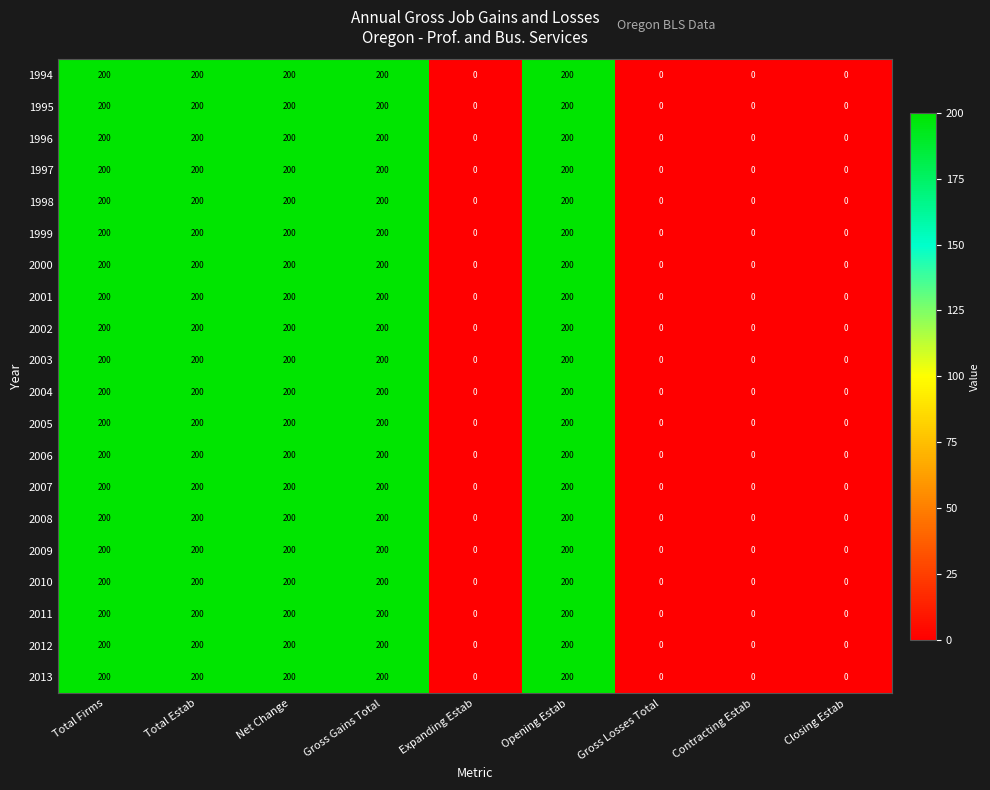

The 1996 series shows -137 at Expanding Estab. True or false?

False